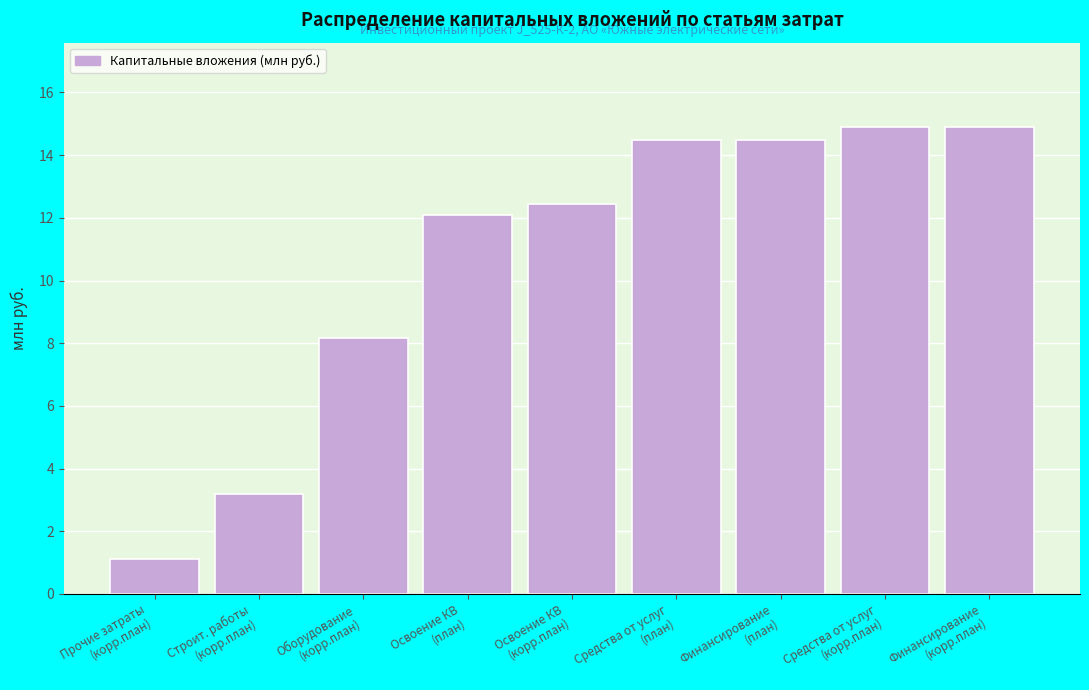

Reading left to right, extract all data points from this chart.

1.1	3.2	8.2	12.1	12.4	14.5	14.5	14.9	14.9